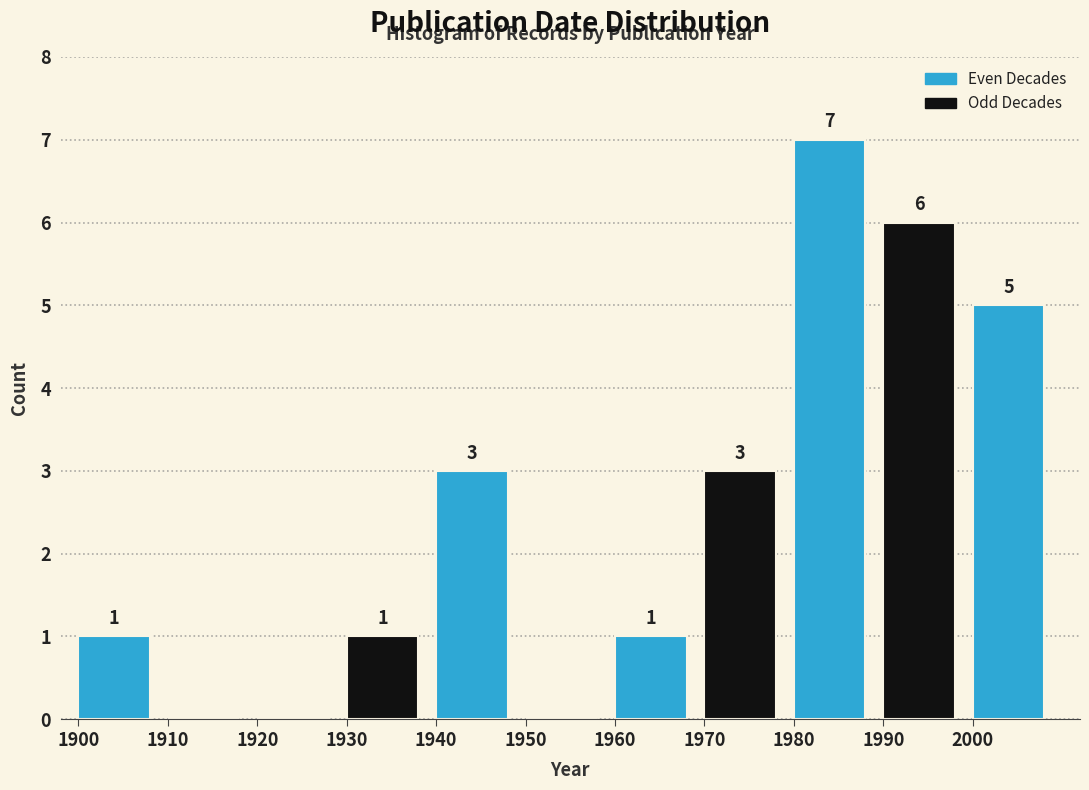

Which range on the x-axis has the tallest bar?

1980 to 1990